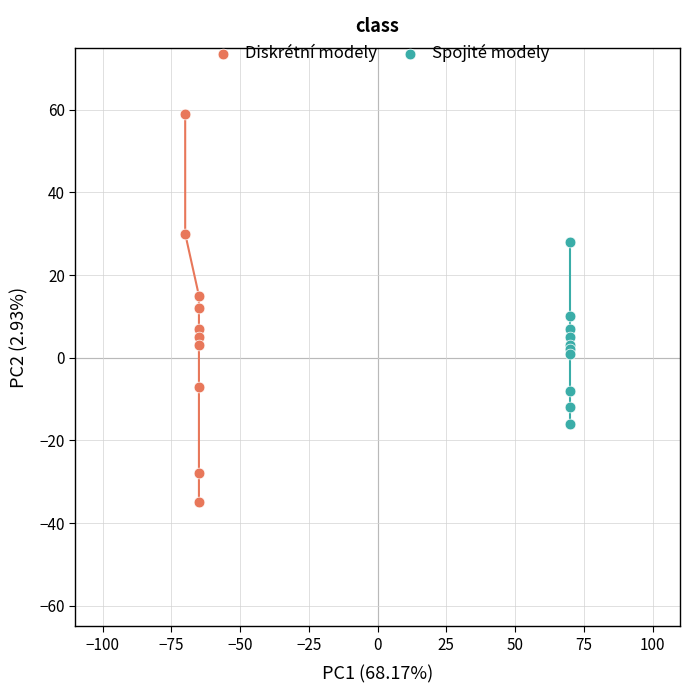

Which series contains the highest Y value?

Diskrétní modely